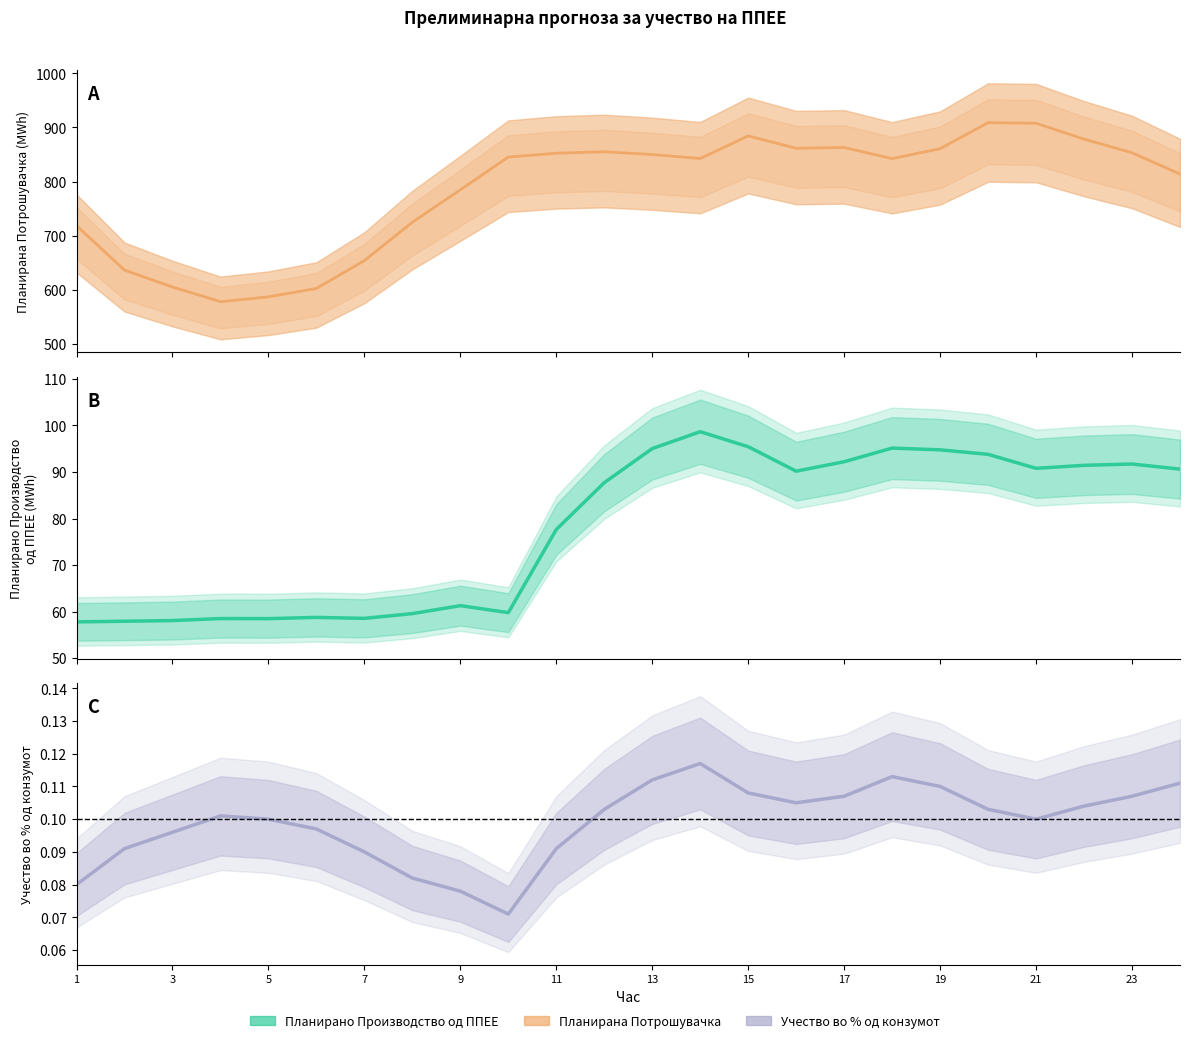

At how many categories does at least one series exceed 895?

2